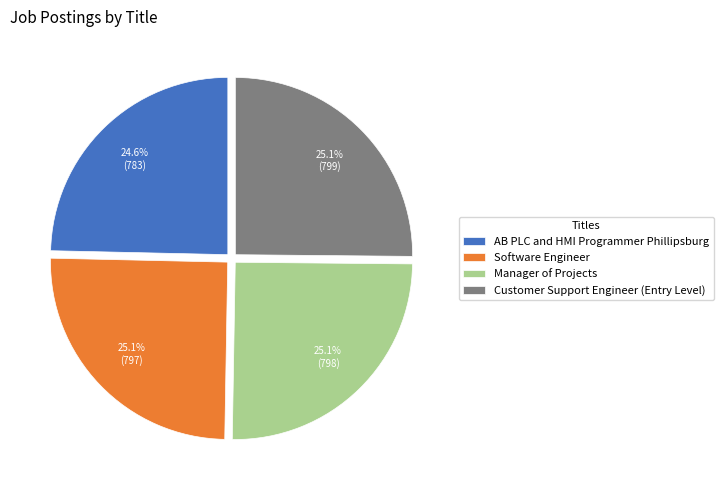

Approximately how many times larger is the value at Software Engineer compared to Customer Support Engineer (Entry Level)?

1.0